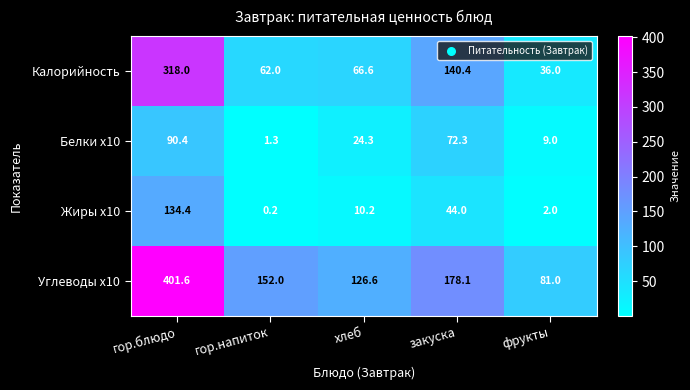

How many categories are shown in the chart?

5